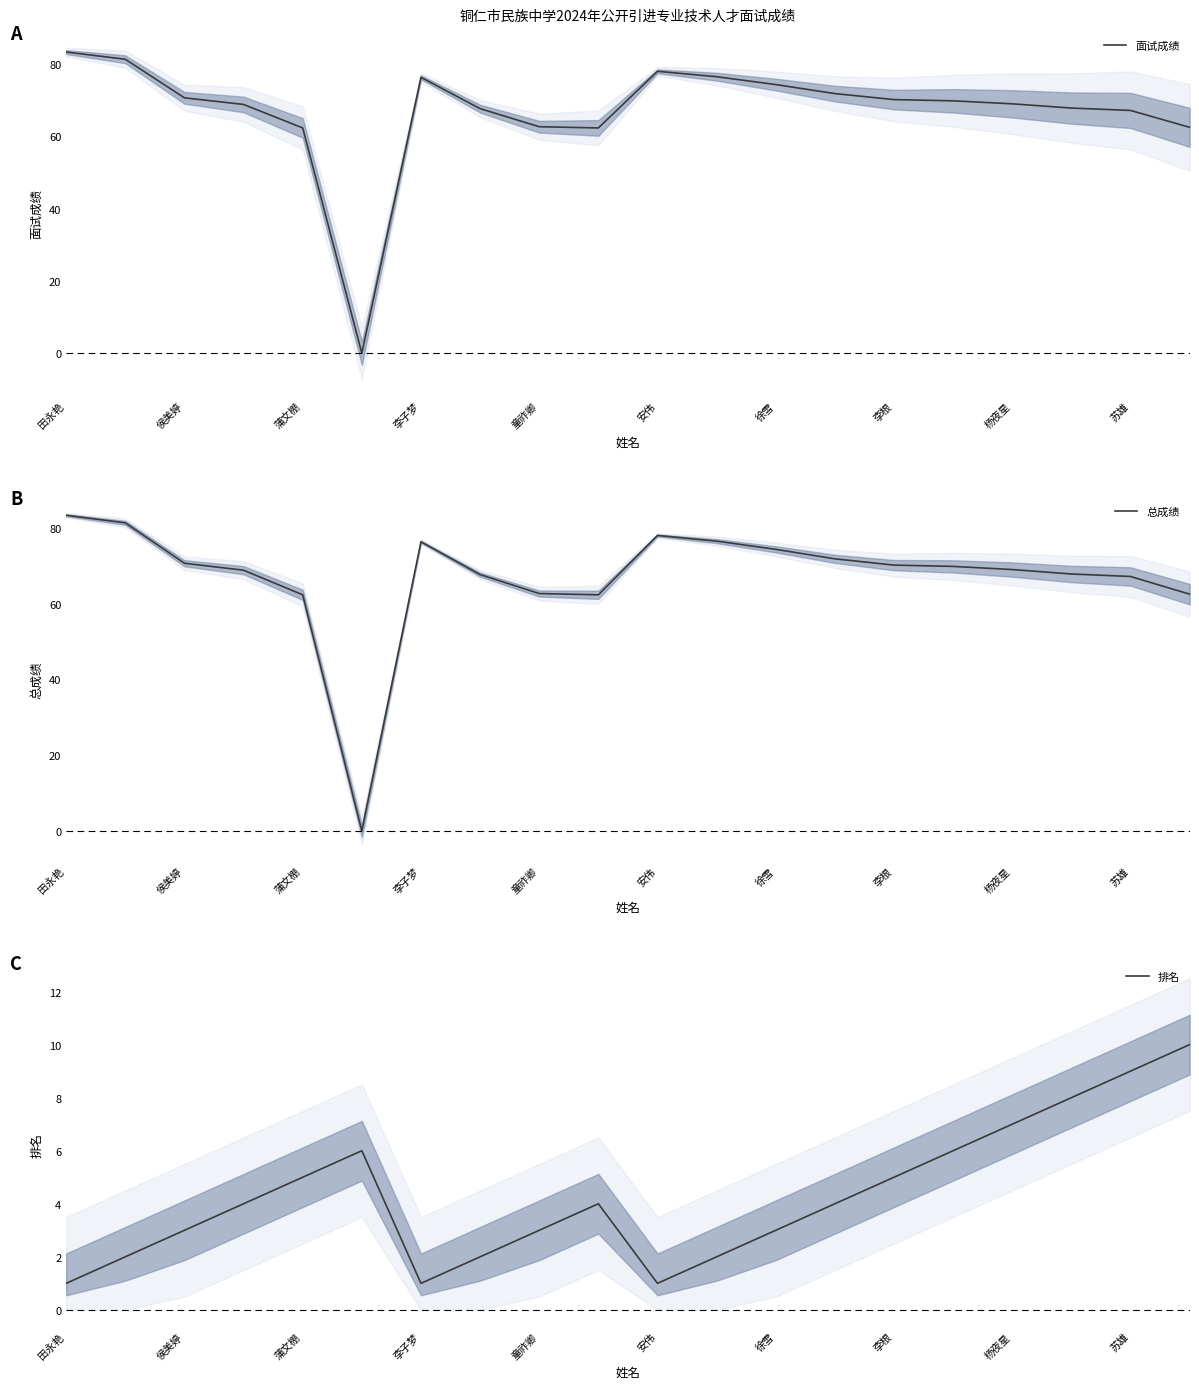

Reading left to right, transcribe all the data shown in this chart.

面试成绩: 83.3	81.3	70.7	68.8	62.3	0.0	76.3	67.7	62.7	62.3	78.0	76.5	74.3	71.8	70.2	69.8	69.0	67.8	67.2	62.5
总成绩: 83.3	81.3	70.7	68.8	62.3	0.0	76.3	67.7	62.7	62.3	78.0	76.5	74.3	71.8	70.2	69.8	69.0	67.8	67.2	62.5
排名: 1.0	2.0	3.0	4.0	5.0	6.0	1.0	2.0	3.0	4.0	1.0	2.0	3.0	4.0	5.0	6.0	7.0	8.0	9.0	10.0